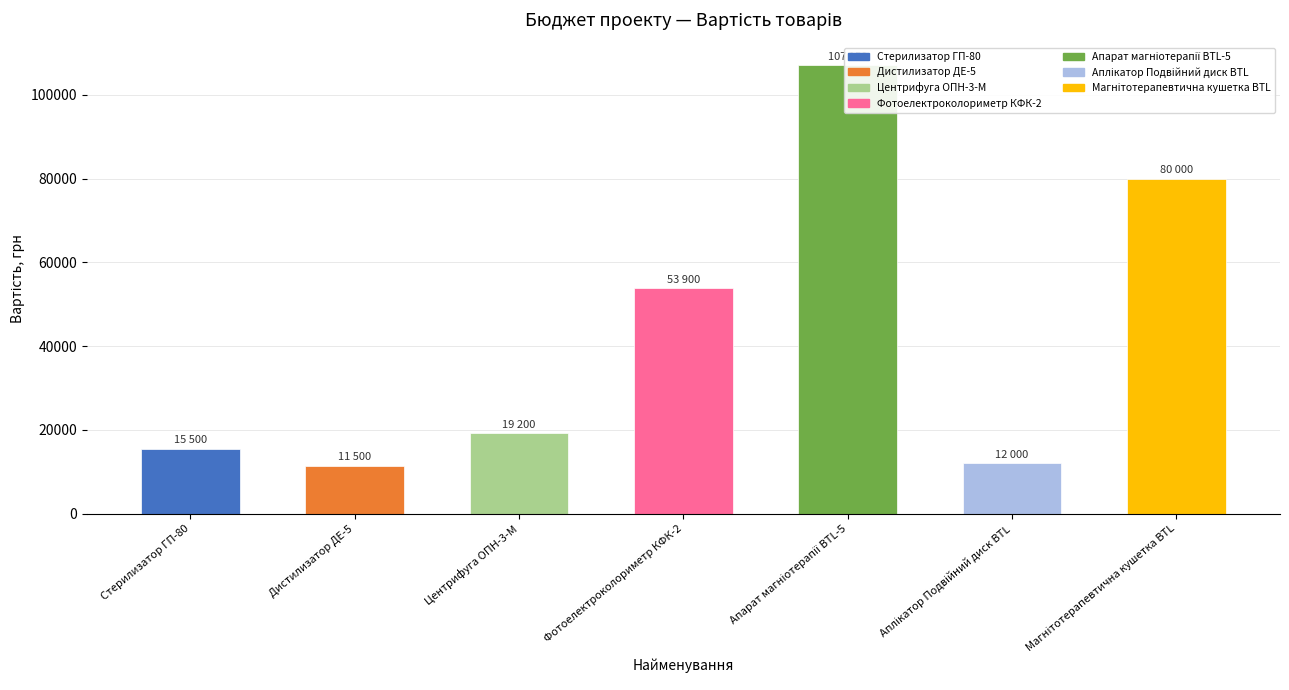

List the labels in order of value, smallest first.

Дистилизатор ДЕ-5, Аплікатор Подвійний диск BTL, Стерилизатор ГП-80, Центрифуга ОПН-3-М, Фотоелектроколориметр КФК-2, Магнітотерапевтична кушетка BTL, Апарат магніотерапії BTL-5